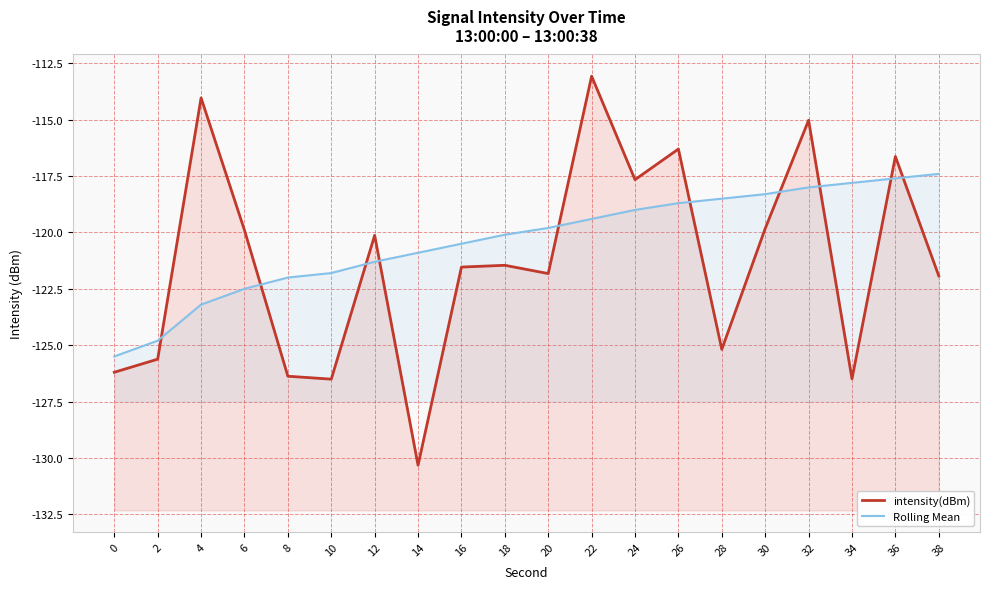

How many distinct data groups are displayed?

2